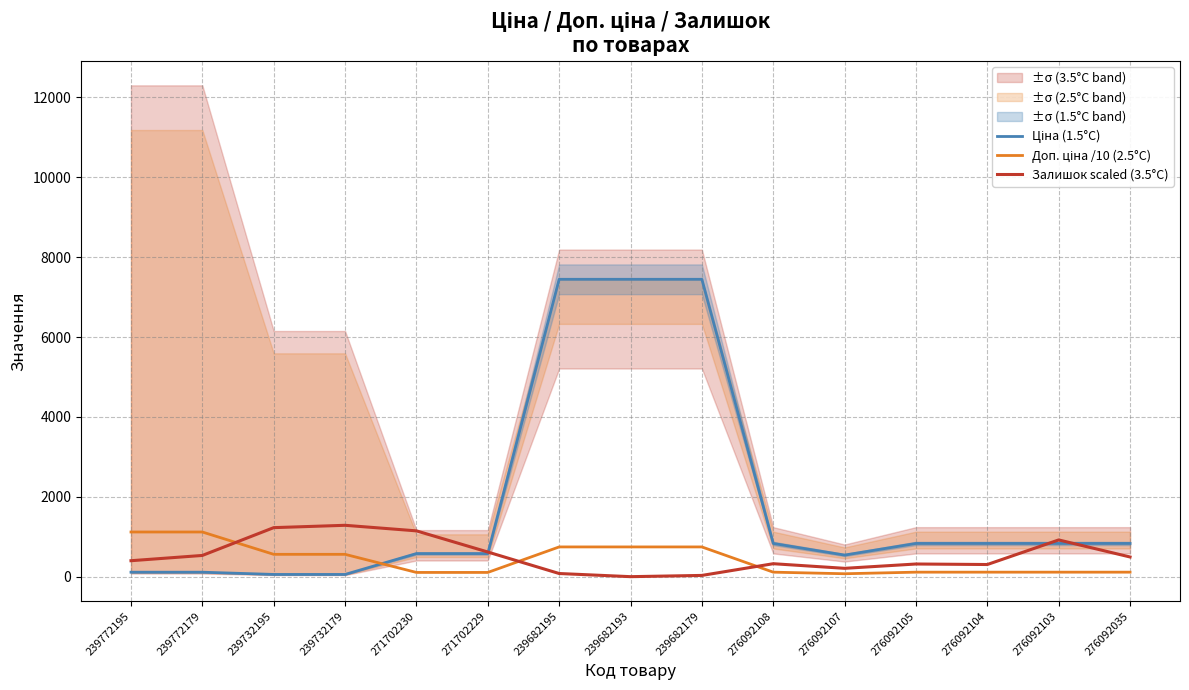

Reading left to right, list all the values displayed in this chart.

Ціна (1.5°C): 111.8	111.8	55.9	55.9	578.1	578.1	7444.6	7444.6	7444.6	831.5	540.5	831.5	831.5	831.5	831.5
Доп. ціна /10 (2.5°C): 1118.2	1118.2	559.1	559.1	106.0	106.0	744.5	744.5	744.5	112.7	73.2	112.7	112.7	112.7	112.7
Залишок scaled (3.5°C): 399.3	531.2	1227.3	1285.9	1146.7	617.3	78.8	0.0	31.1	324.2	208.8	316.9	304.1	919.6	492.8